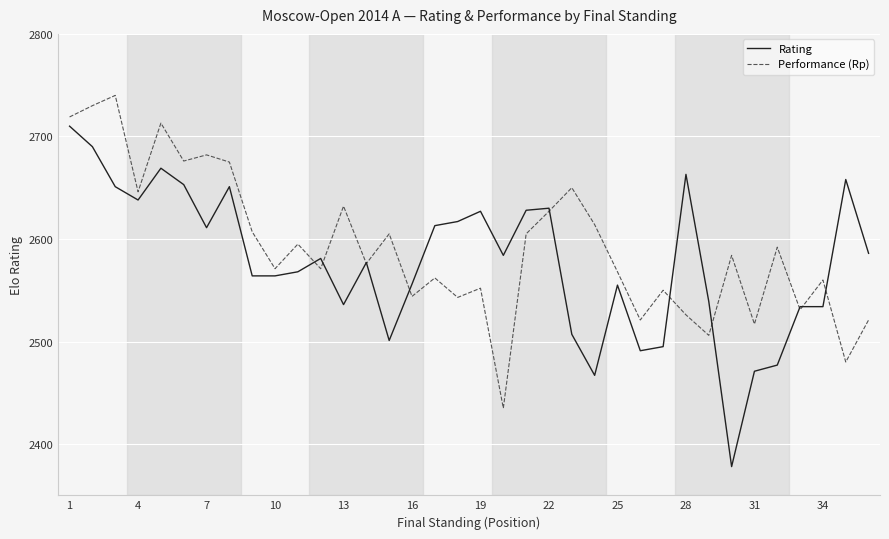

What is the minimum value for Rating?

2378